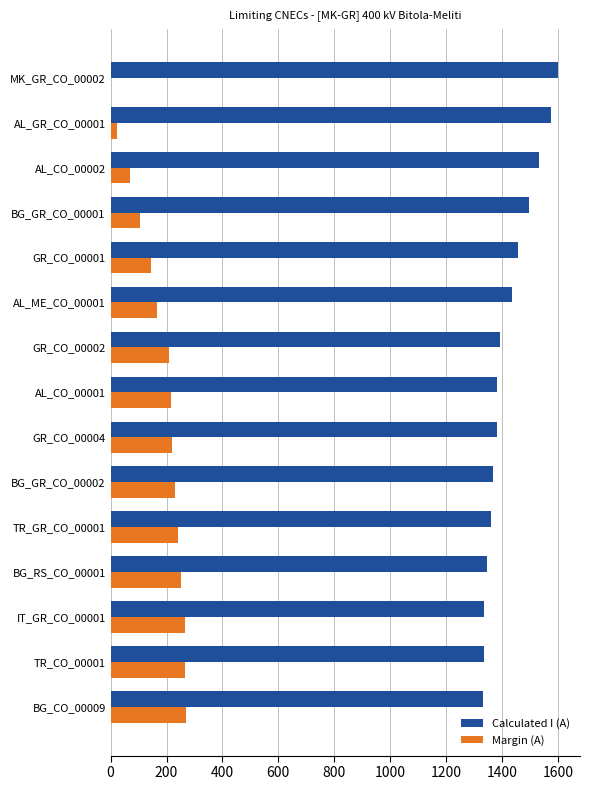

Which series has the largest total across all categories?

Calculated I (A)